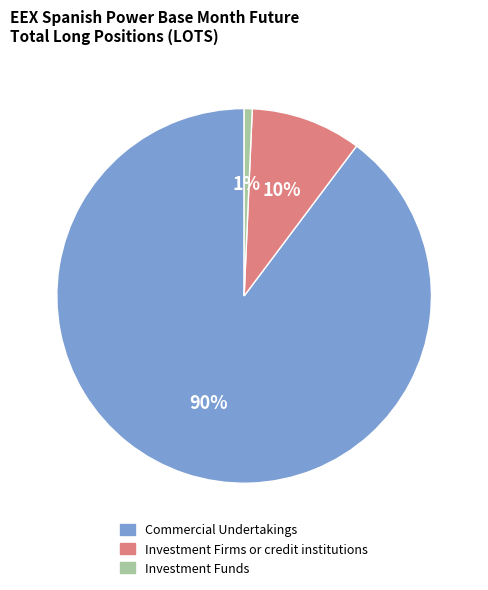

Which slice represents more than half of the pie?

Commercial Undertakings